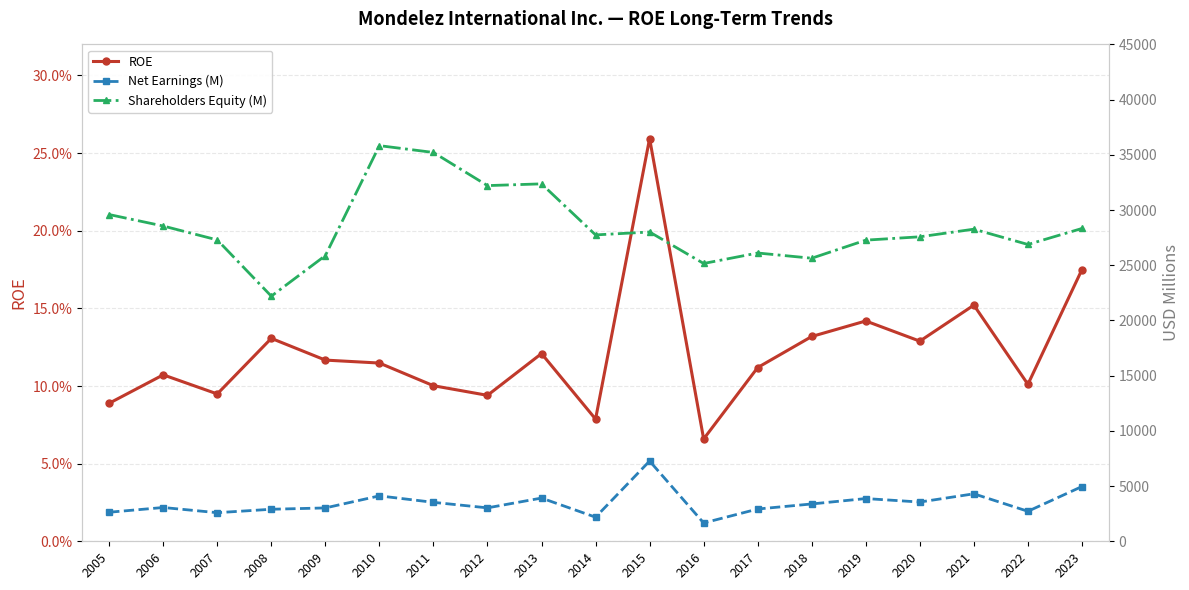

What is the value of the Net Earnings (M) point at the 6th from the left?

4114.0